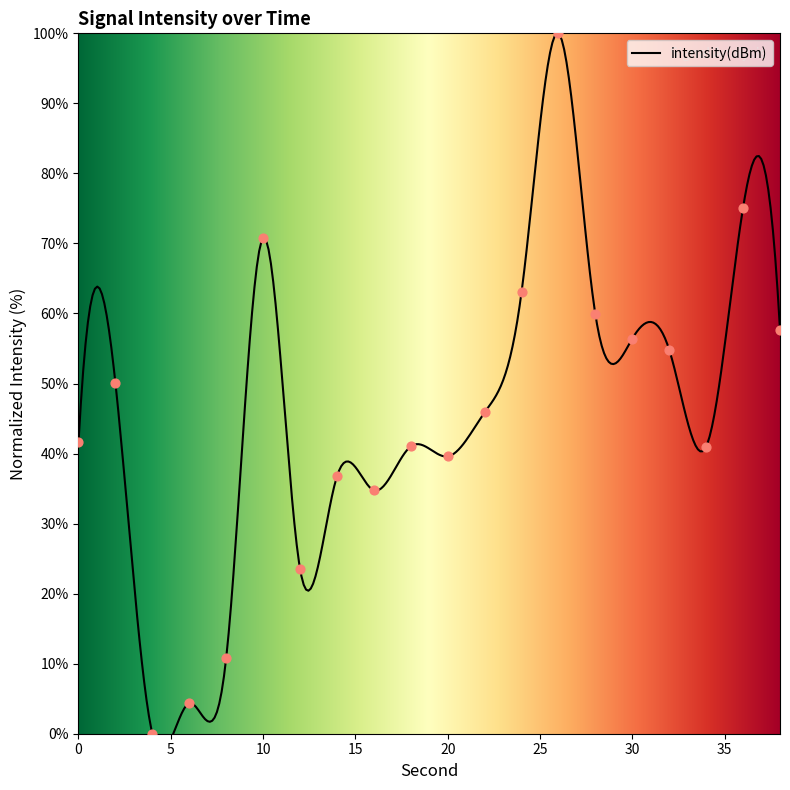

Which has a higher value, 8 or 22?

22